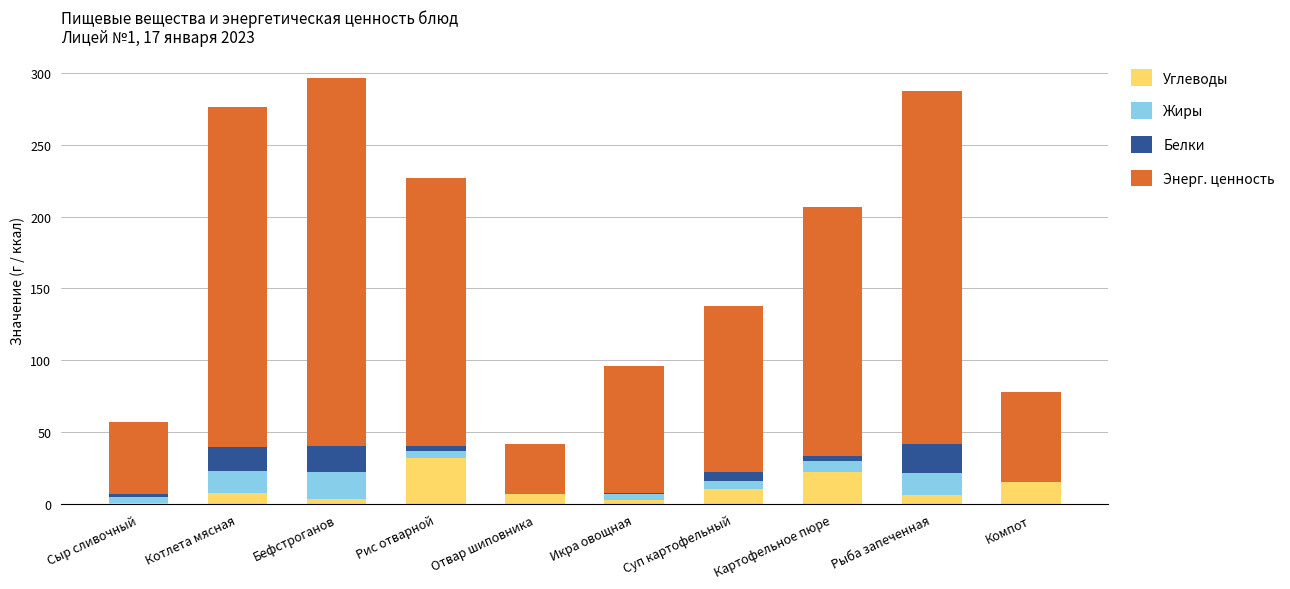

Which category has the highest value in the Углеводы series?

Рис отварной